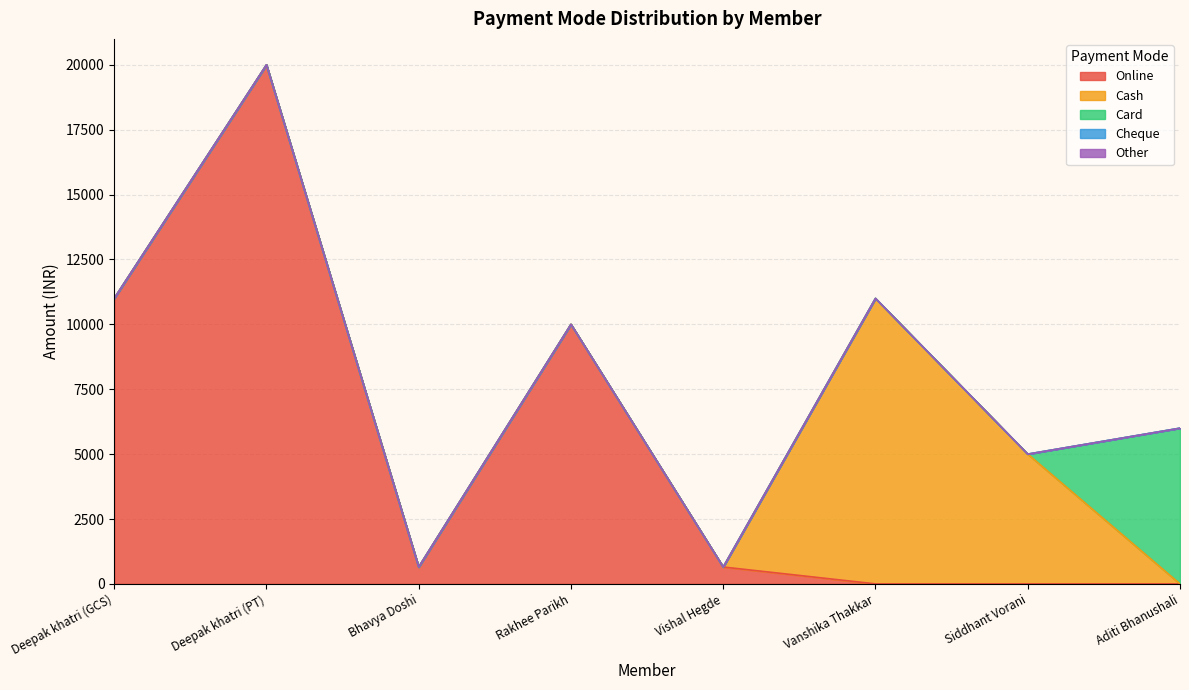

Reading left to right, what are all the values shown in this chart?

Online: 11000	20000	650	10000	650	0	0	0
Cash: 0	0	0	0	0	11000	5000	0
Card: 0	0	0	0	0	0	0	6000
Cheque: 0	0	0	0	0	0	0	0
Other: 0	0	0	0	0	0	0	0